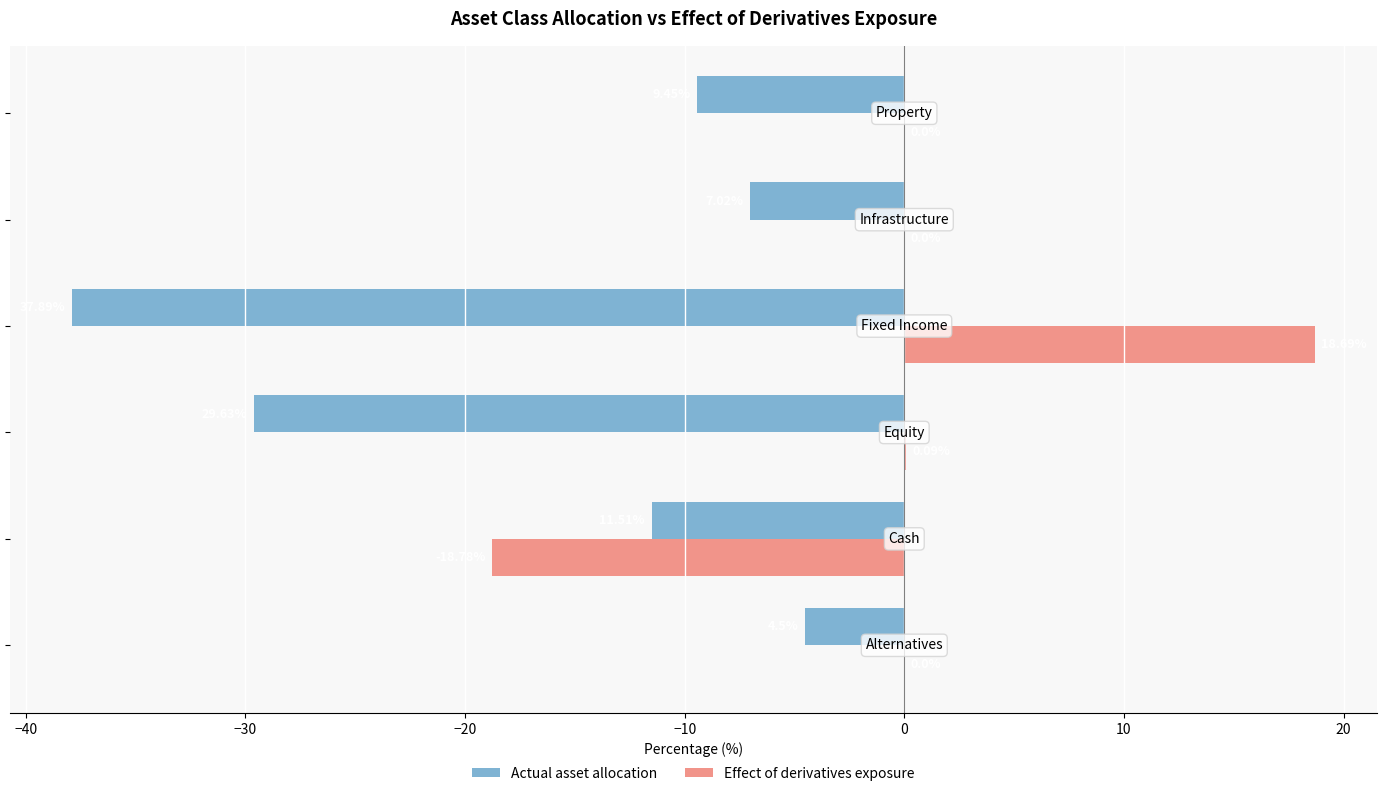

Which series has the largest total across all categories?

Effect of derivatives exposure